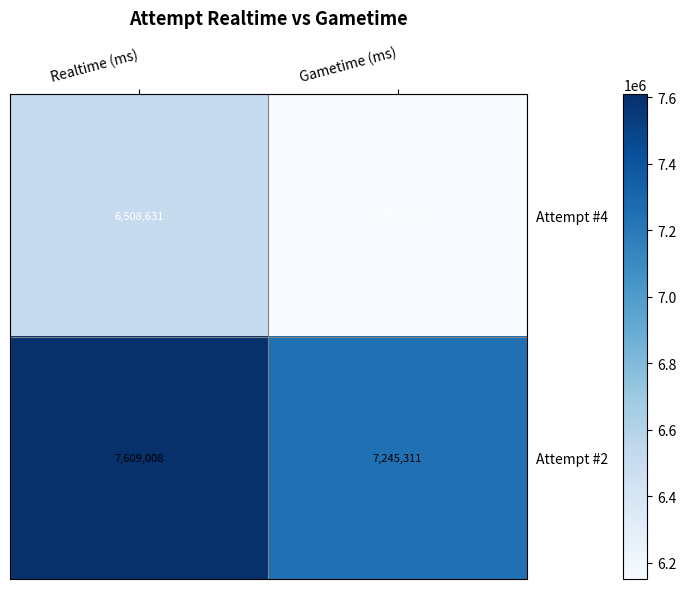

Rank the series at Gametime (ms) from lowest to highest value.

Attempt #4, Attempt #2